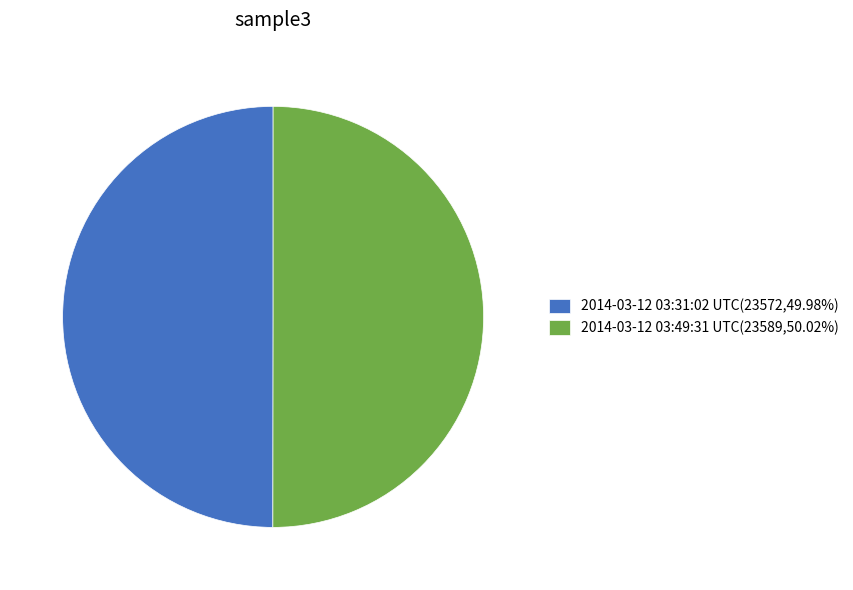

Combined, do 2014-03-12 03:49:31 UTC(23589,50.02%) and 2014-03-12 03:31:02 UTC(23572,49.98%) account for over 50%?

Yes